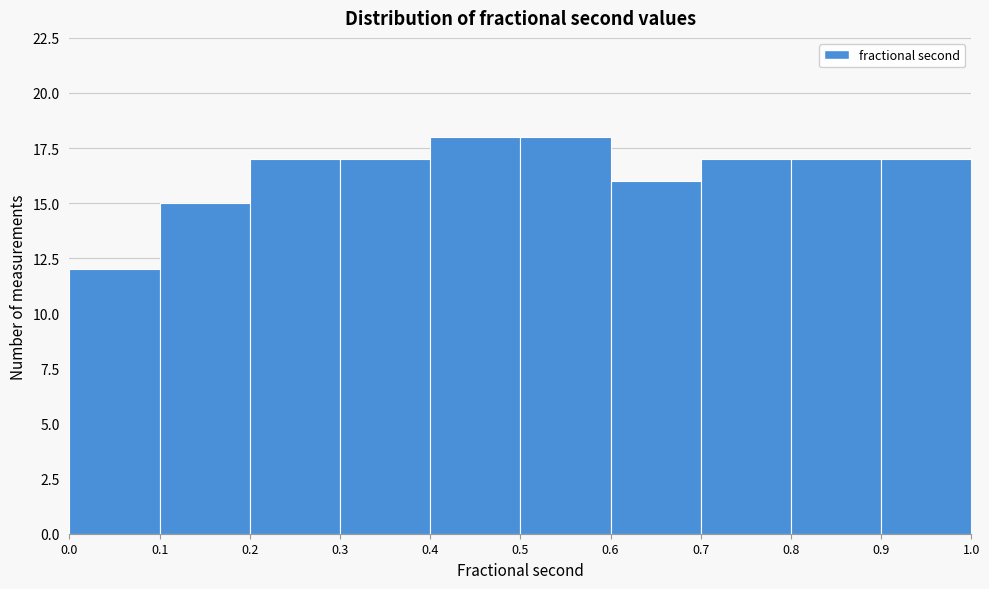

How tall is the bar that spans 0.1 to 0.2 on the x-axis? The values are not printed on the chart, so give them approximately, as read against the axis.

15